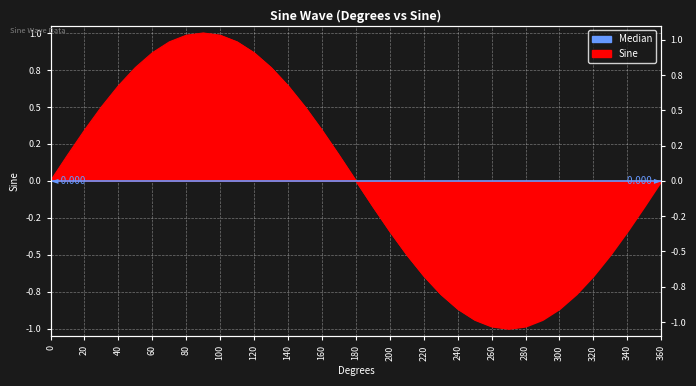

Is it true that the value at 110 is 0.9?

True